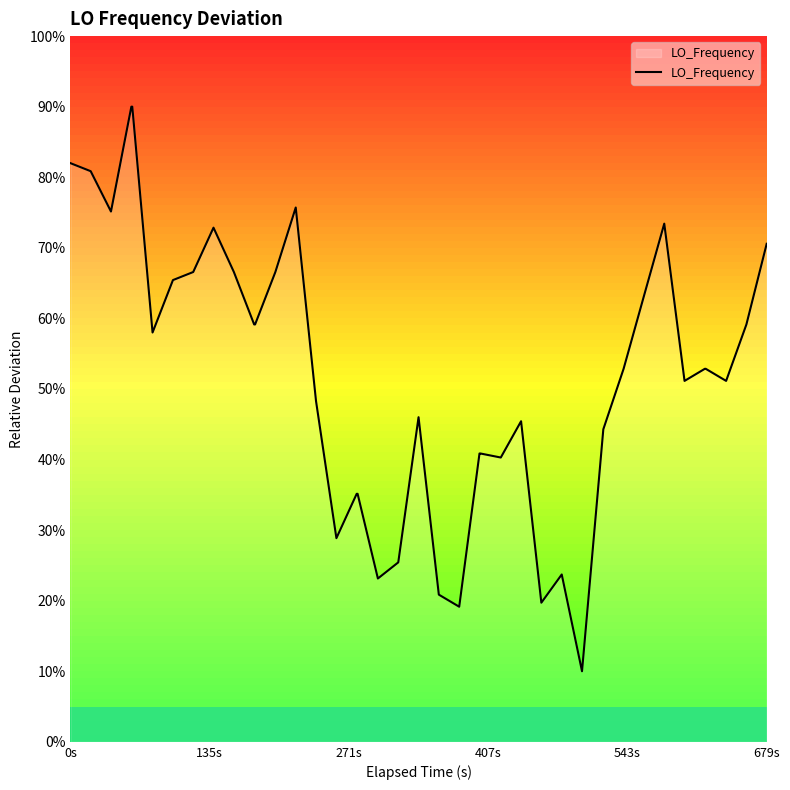

How many lines are shown in the chart?

1